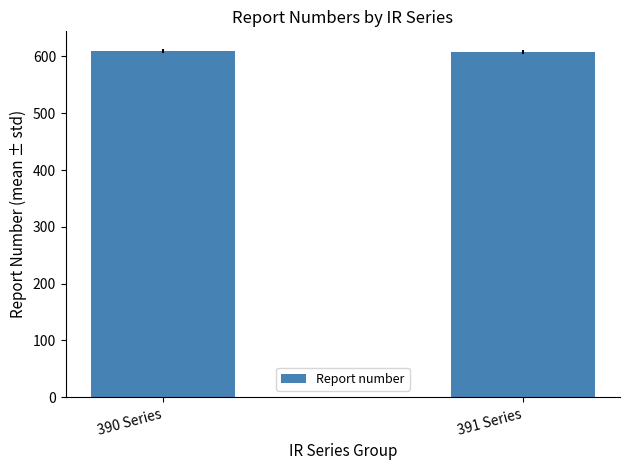

What is the average value?

608.9